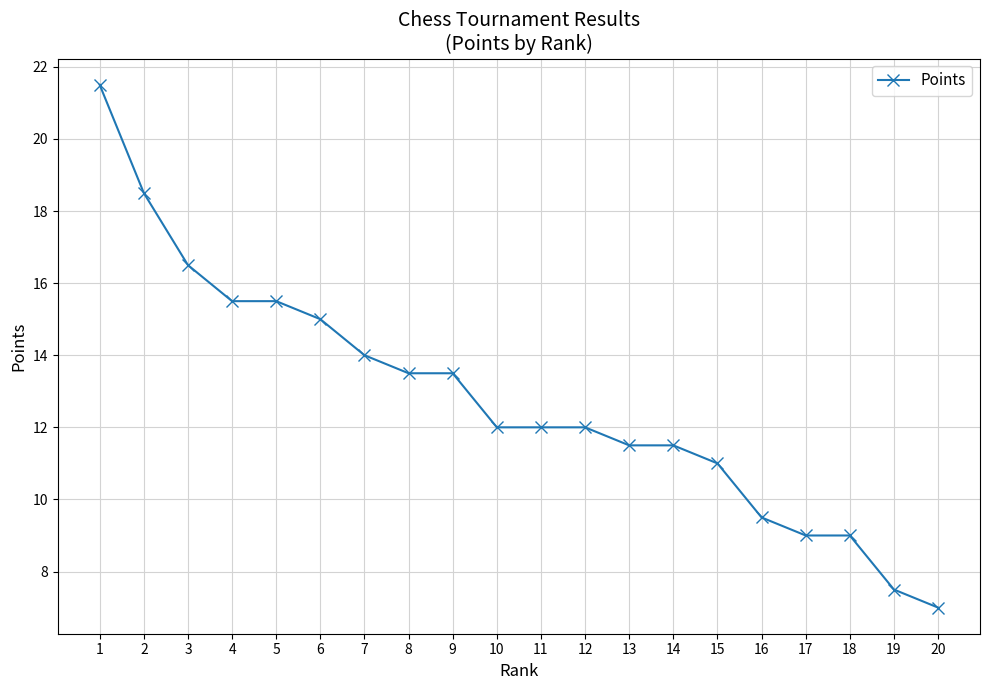

What is the value of the 2nd point from the left?

18.5